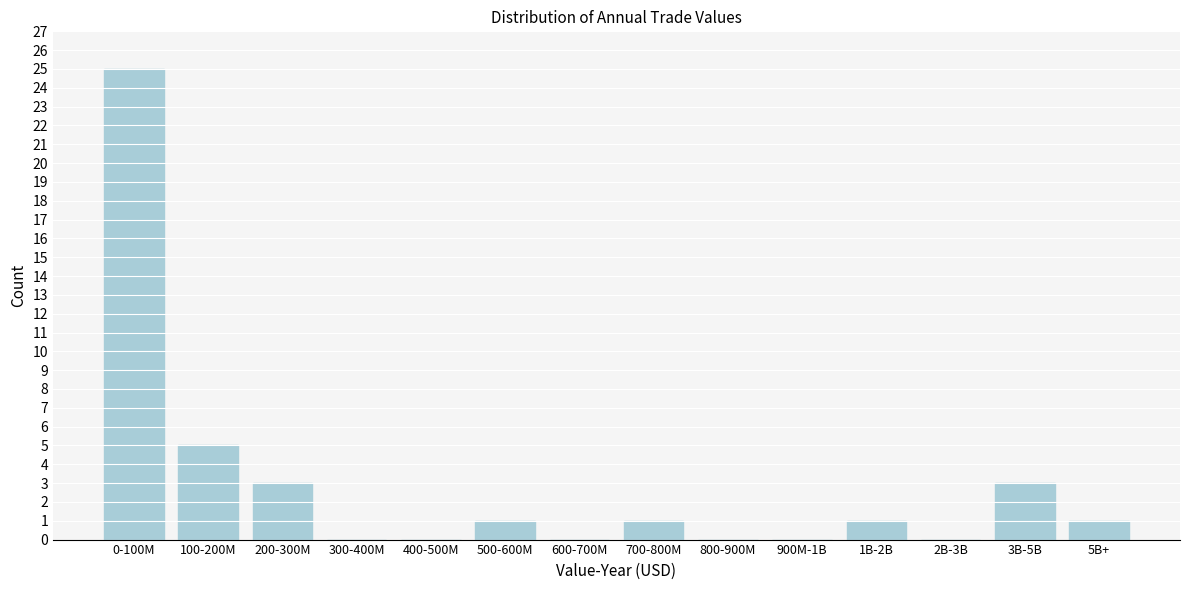

Reading left to right, transcribe all the data shown in this chart.

0-100M=25	100-200M=5	200-300M=3	300-400M=0	400-500M=0	500-600M=1	600-700M=0	700-800M=1	800-900M=0	900M-1B=0	1B-2B=1	2B-3B=0	3B-5B=3	5B+=1